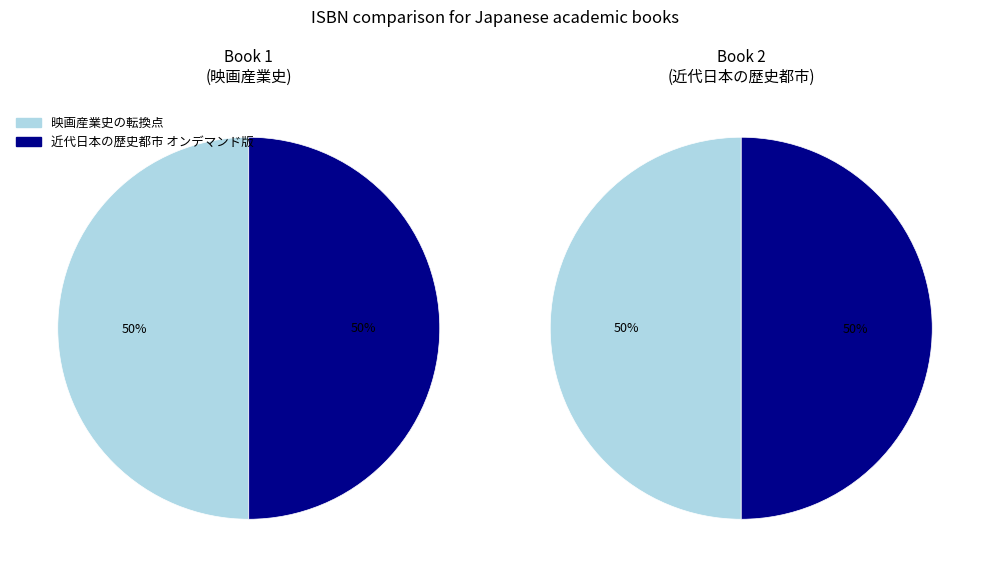

Which slice is the largest?

映画産業史の転換点